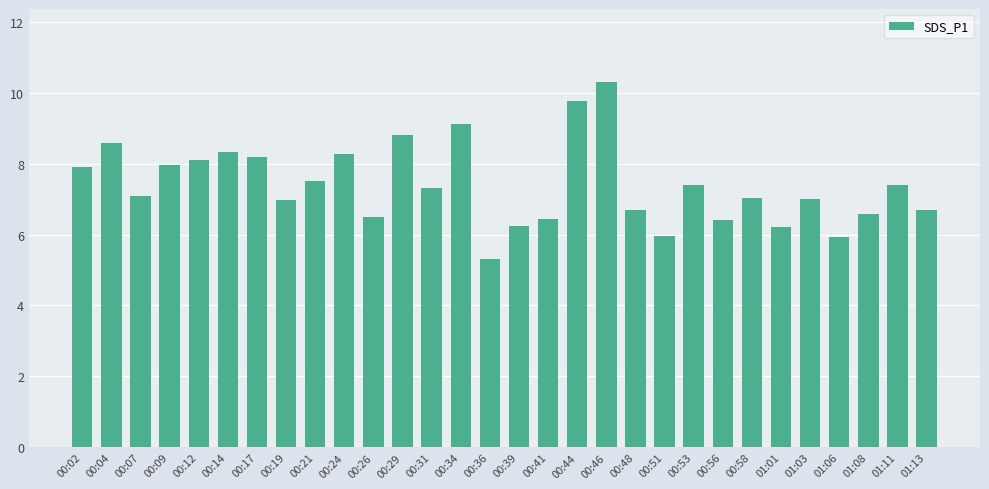

What is the label of the 22nd bar from the left?

00:53